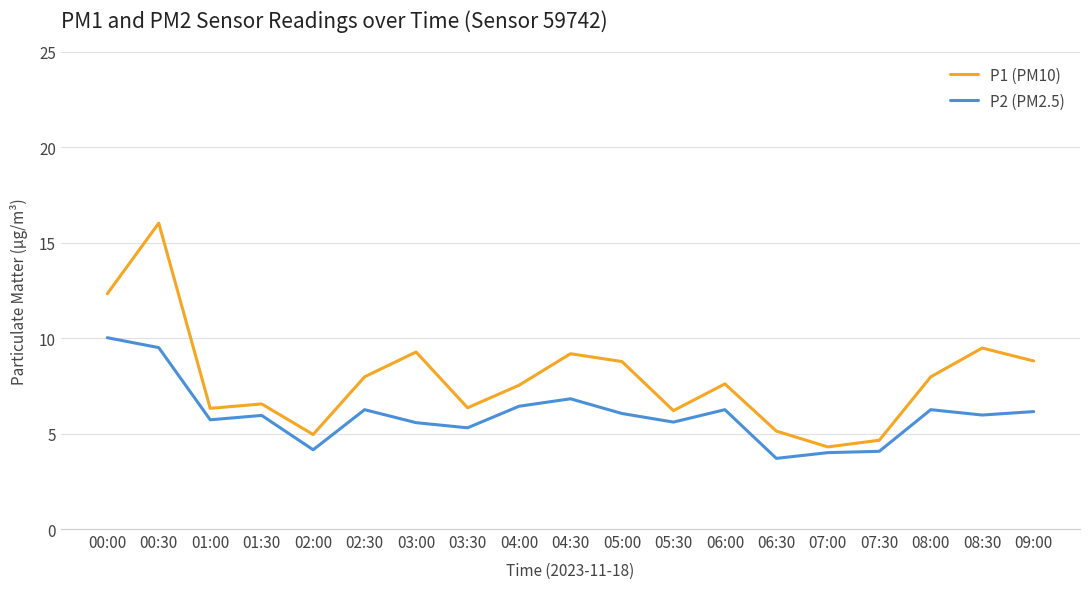

True or false: P2 (PM2.5) has more than 0 points higher than both neighbors.

True